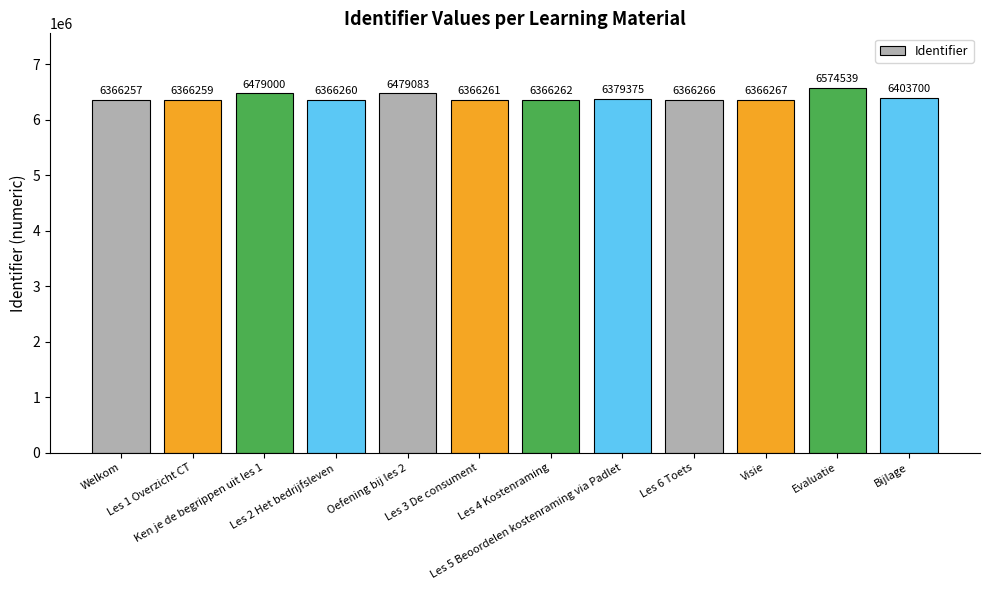

Which label corresponds to the smallest value in the chart?

Welkom